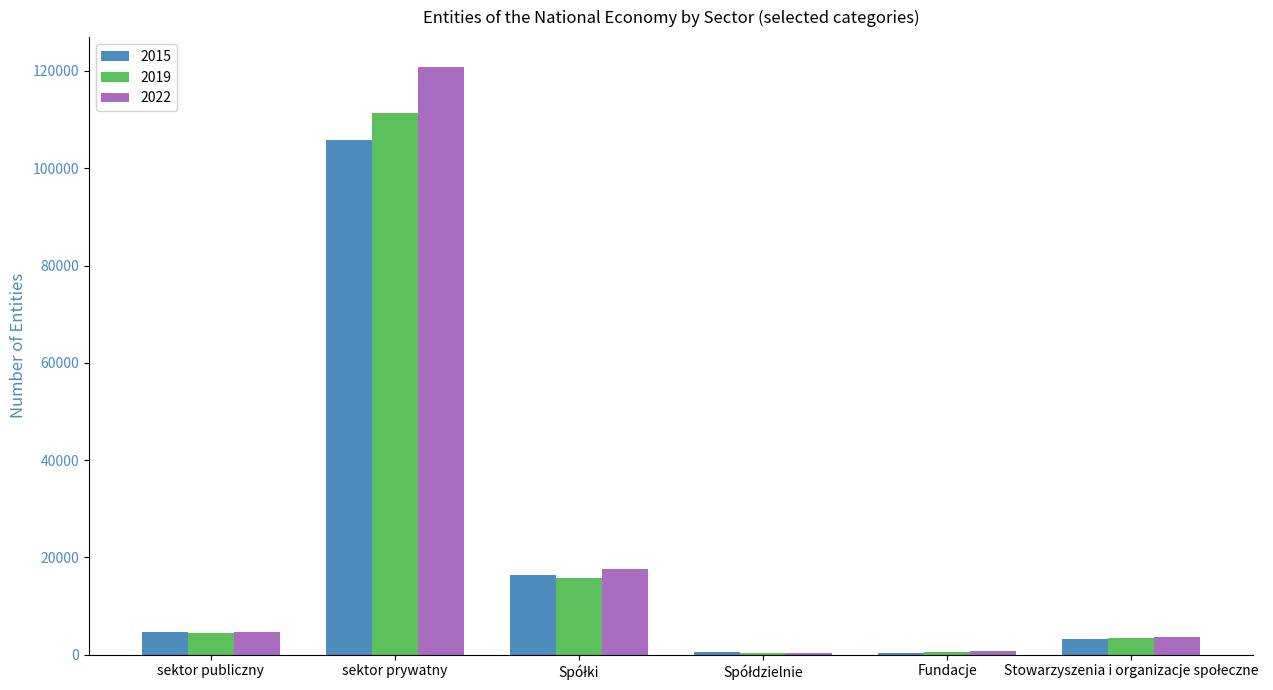

Which series has the largest total across all categories?

2022